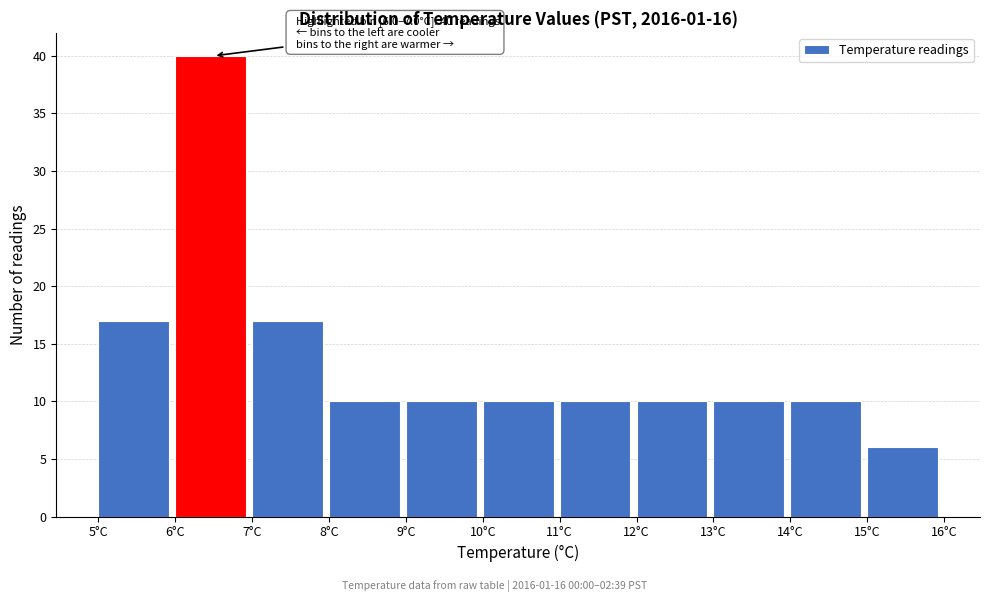

Which range on the x-axis has the tallest bar?

6 to 7